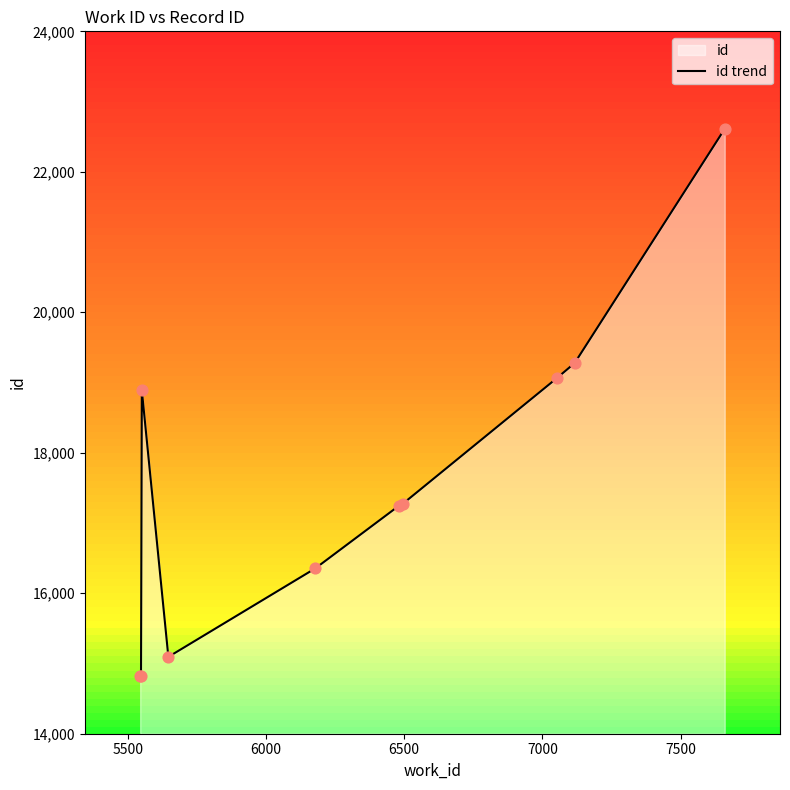

What is the lowest value of the id trend series?

14825